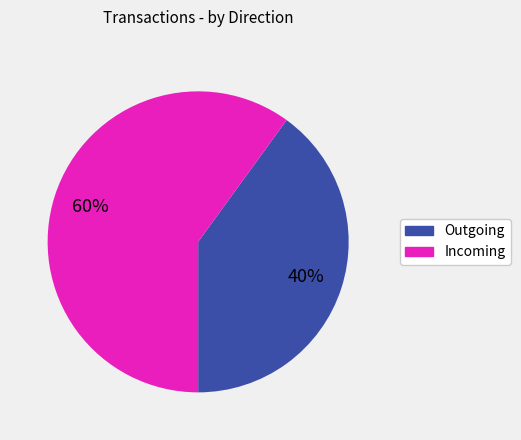

Does any single category account for the majority?

Yes